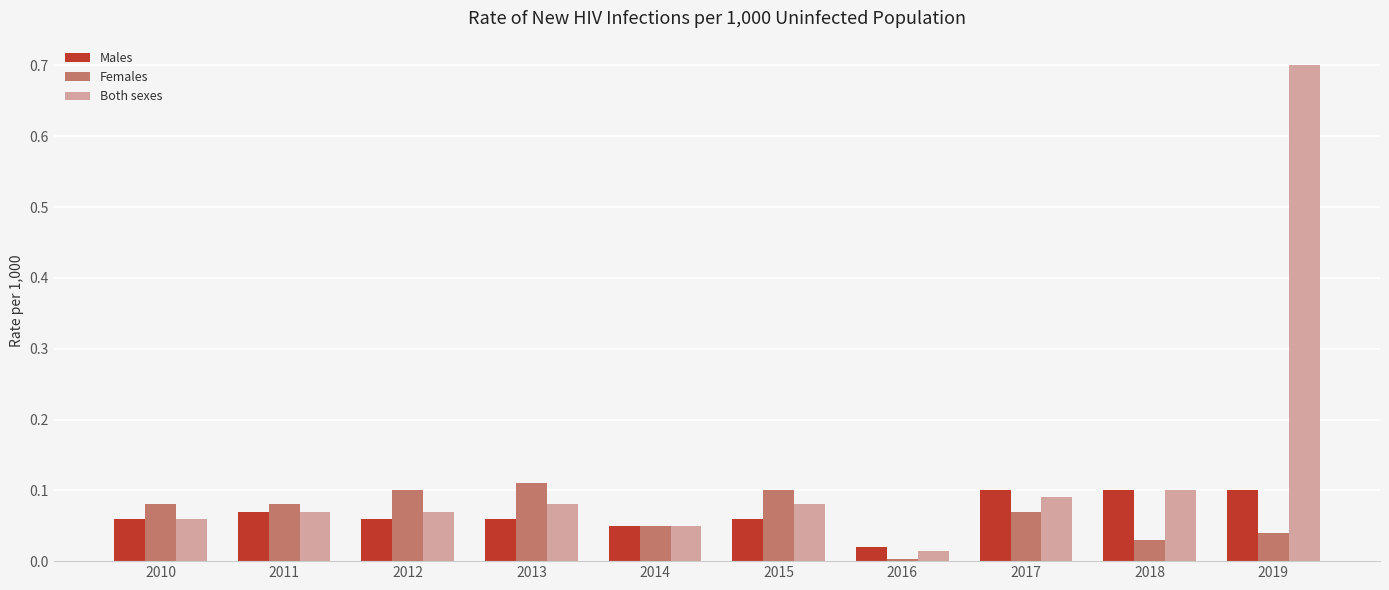

Which series has the largest range (max minus min)?

Both sexes